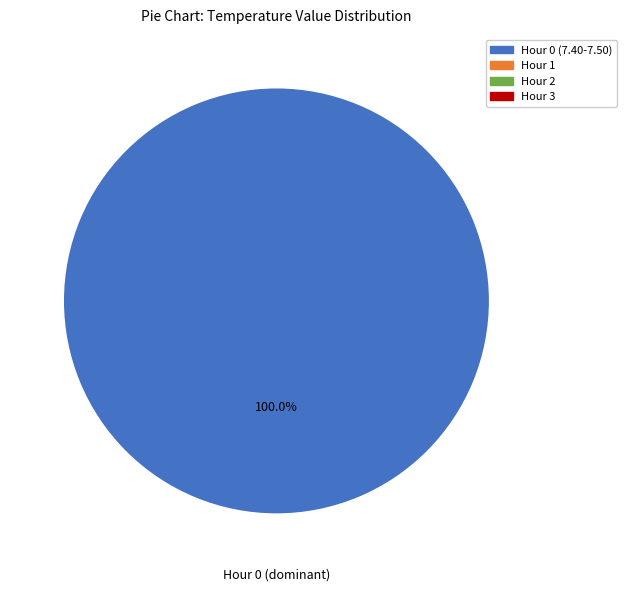

Is there any slice that represents more than half of the pie?

Yes